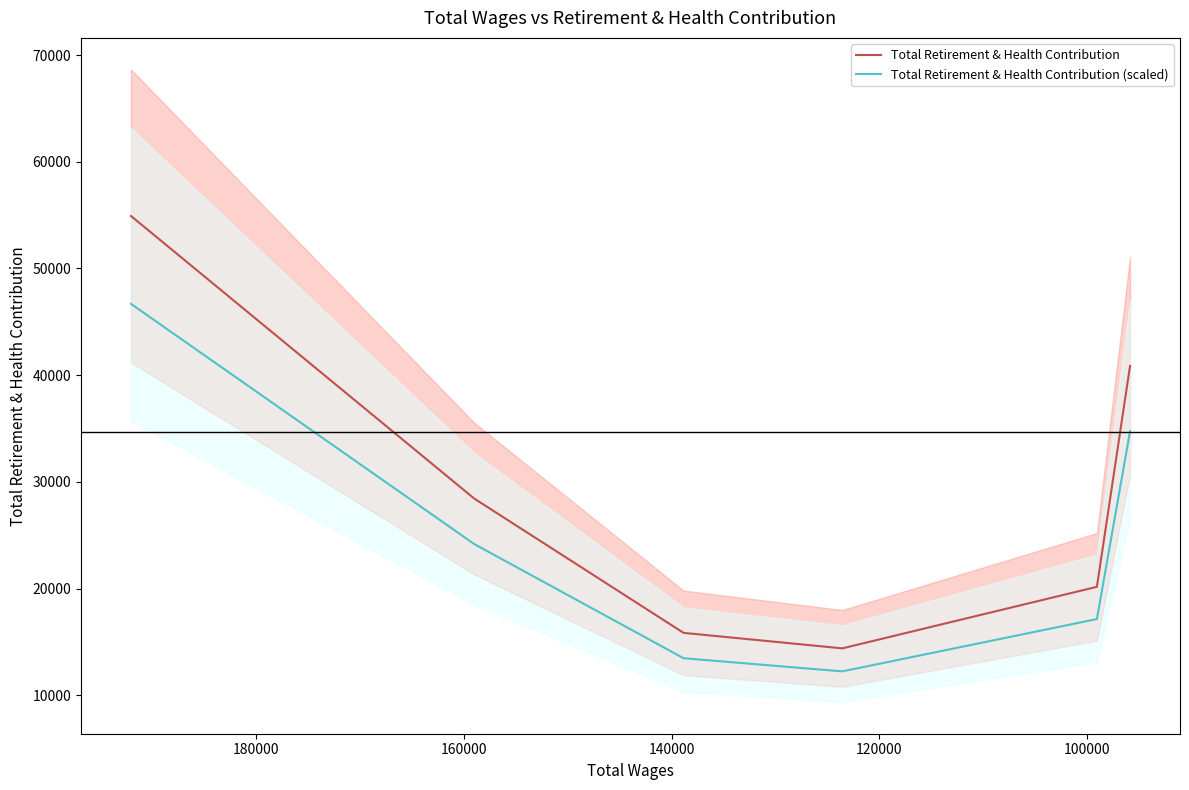

What is the value of the Total Retirement & Health Contribution (scaled) point at the 4th from the left?

12231.5